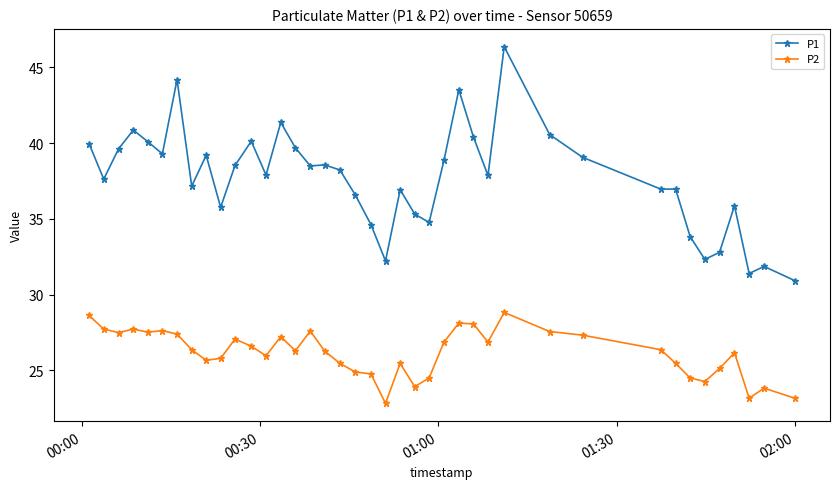

Which series has the widest spread of values?

P1